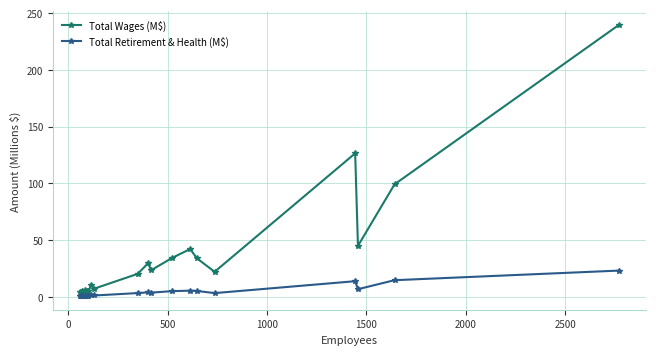

What is the value of the Total Wages (M$) point at the 5th from the left?

6.0